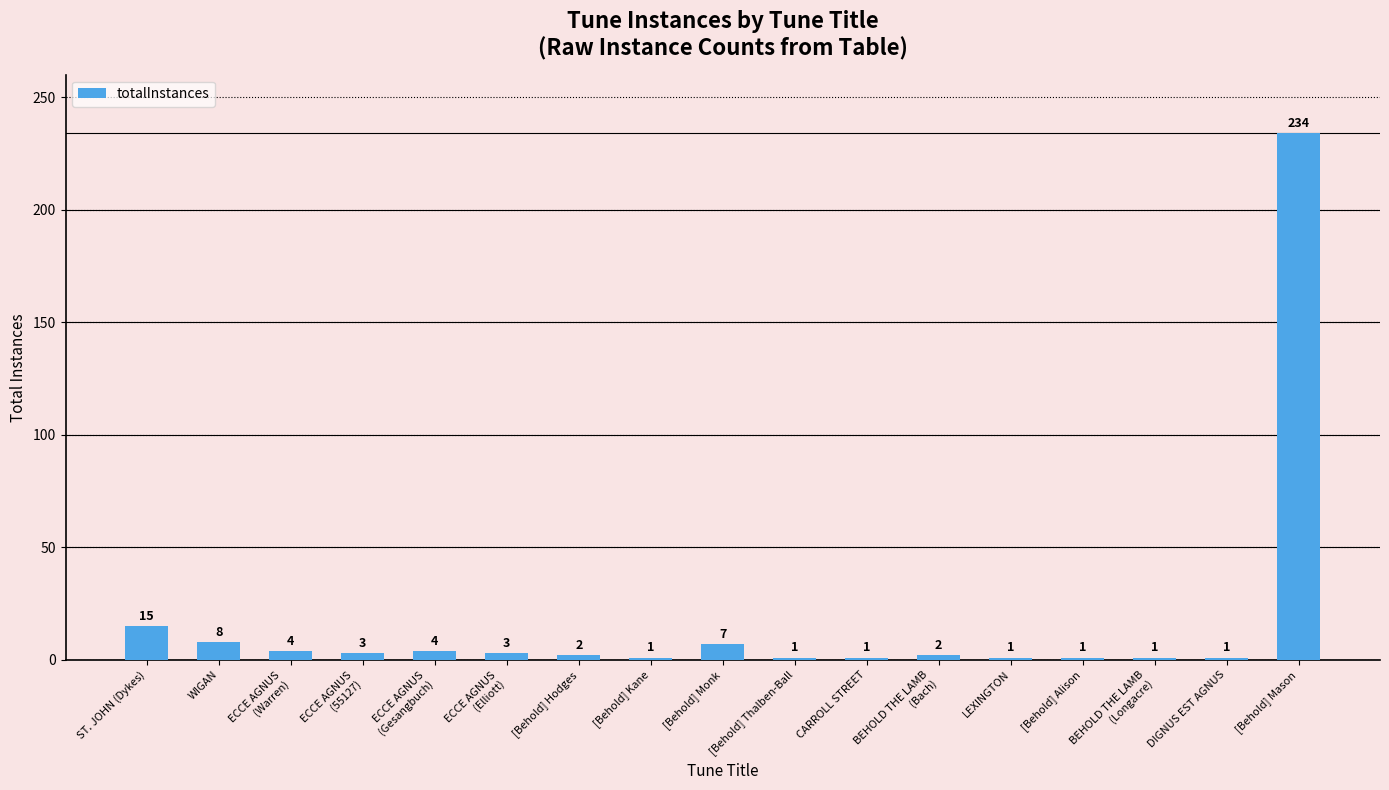

What is the difference between the values at ST. JOHN (Dykes) and [Behold] Alison?

14